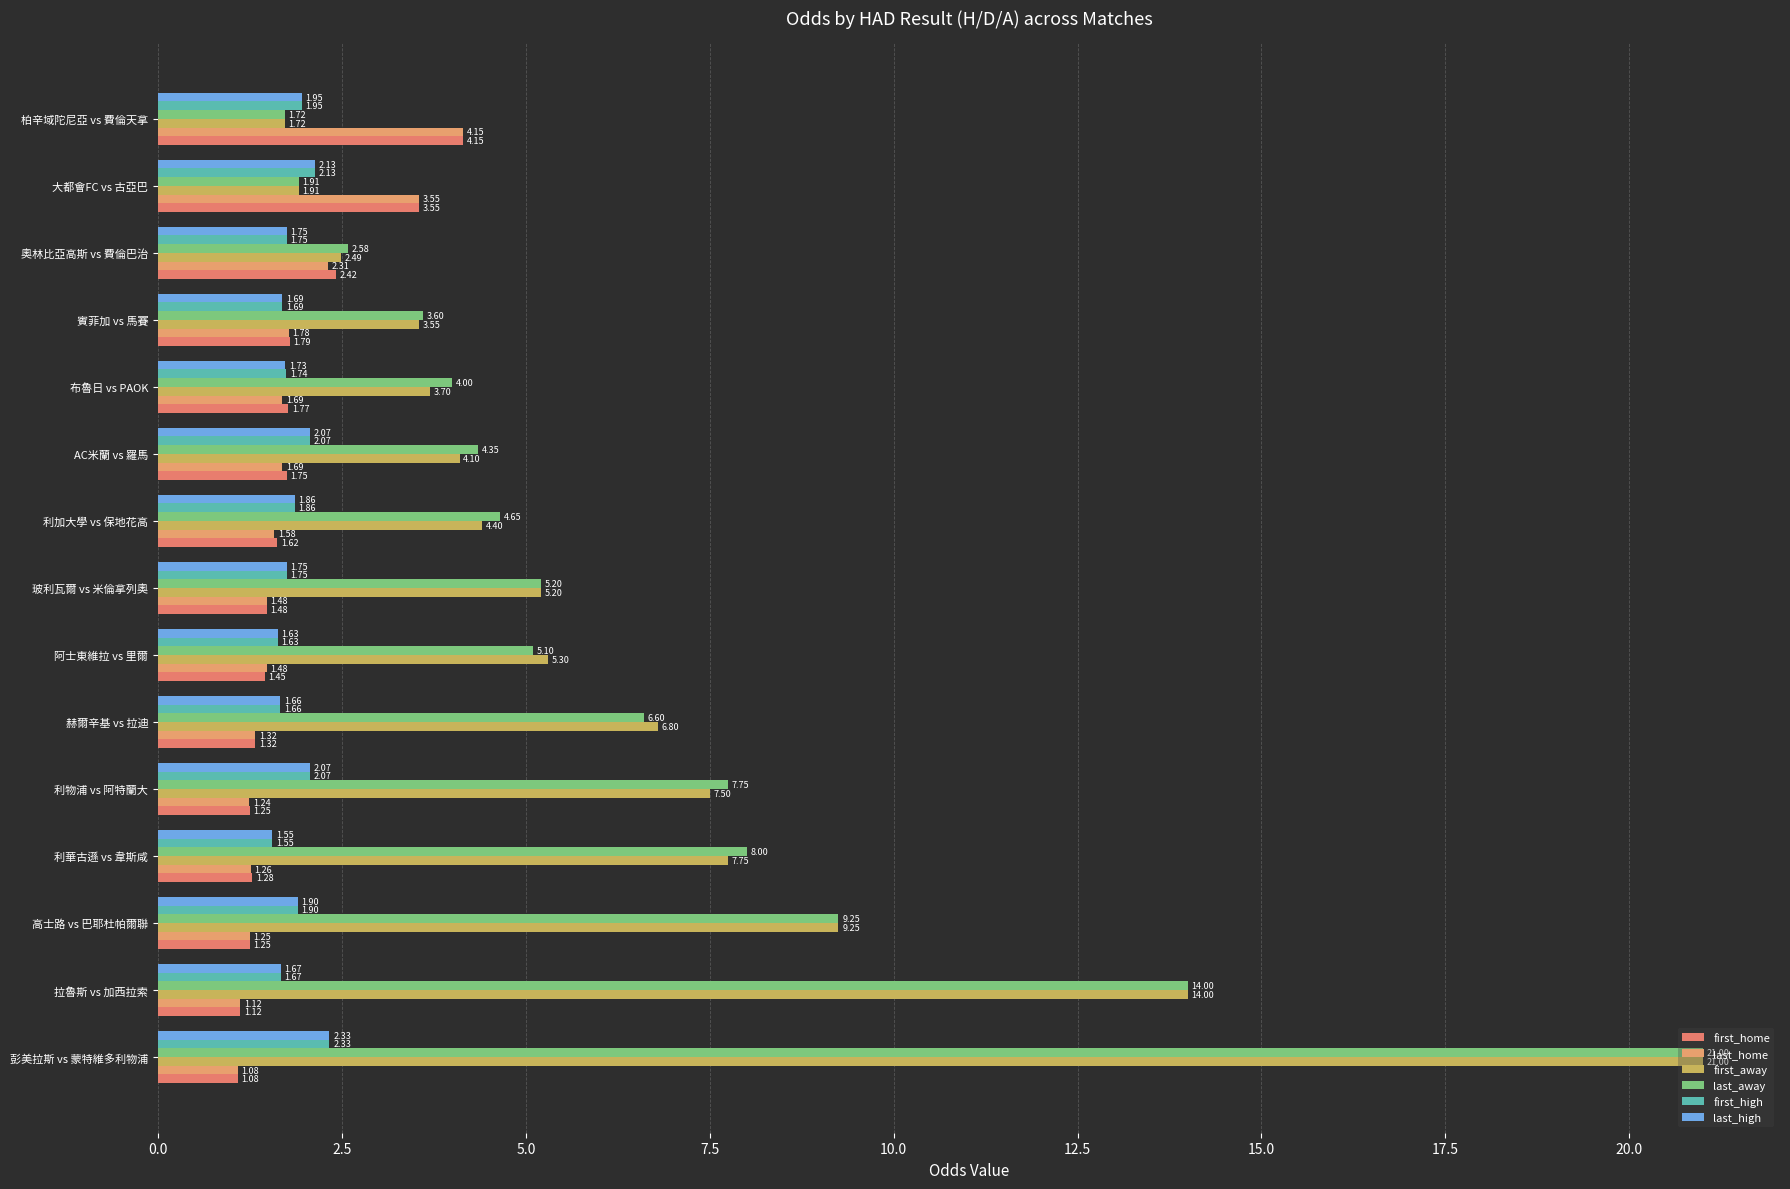

How many data points does each series have?

15